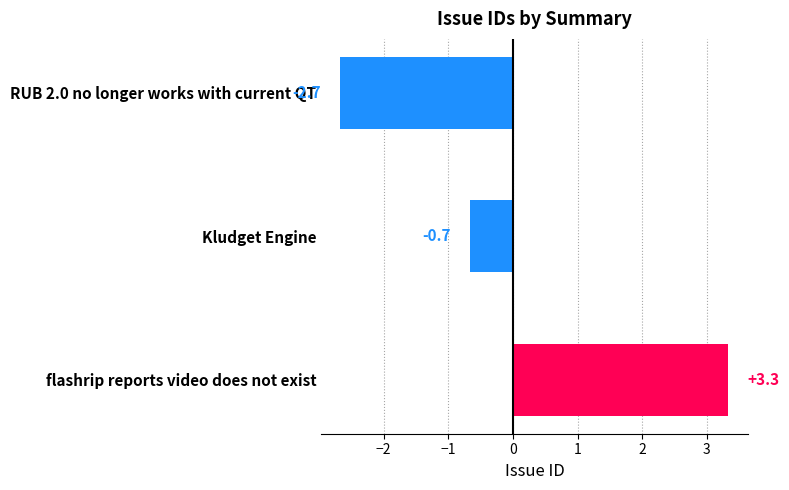

The chart shows a value of -3.7 at RUB 2.0 no longer works with current QT. True or false?

False